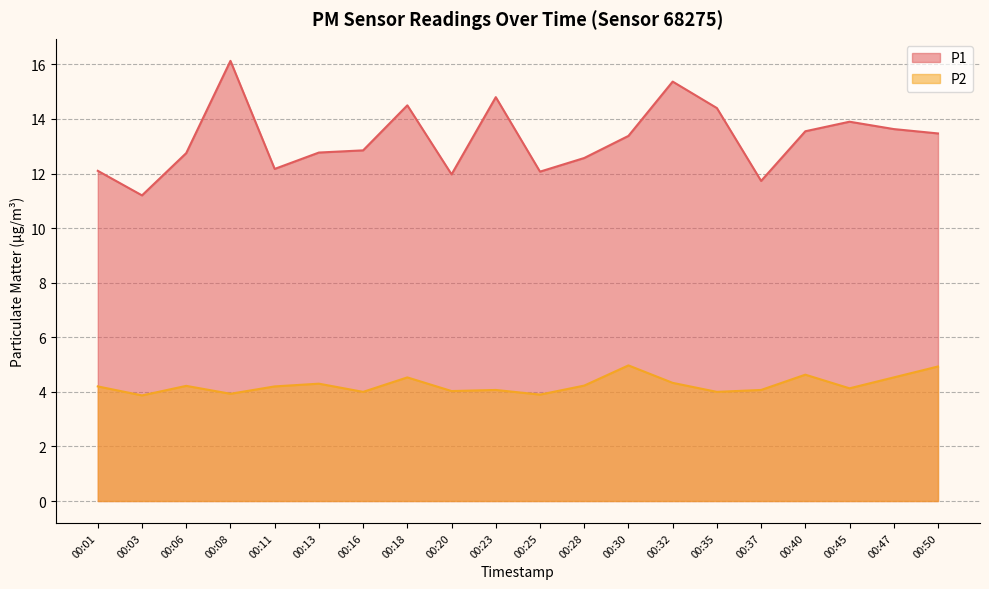

What are all the series names shown in the legend?

P1, P2